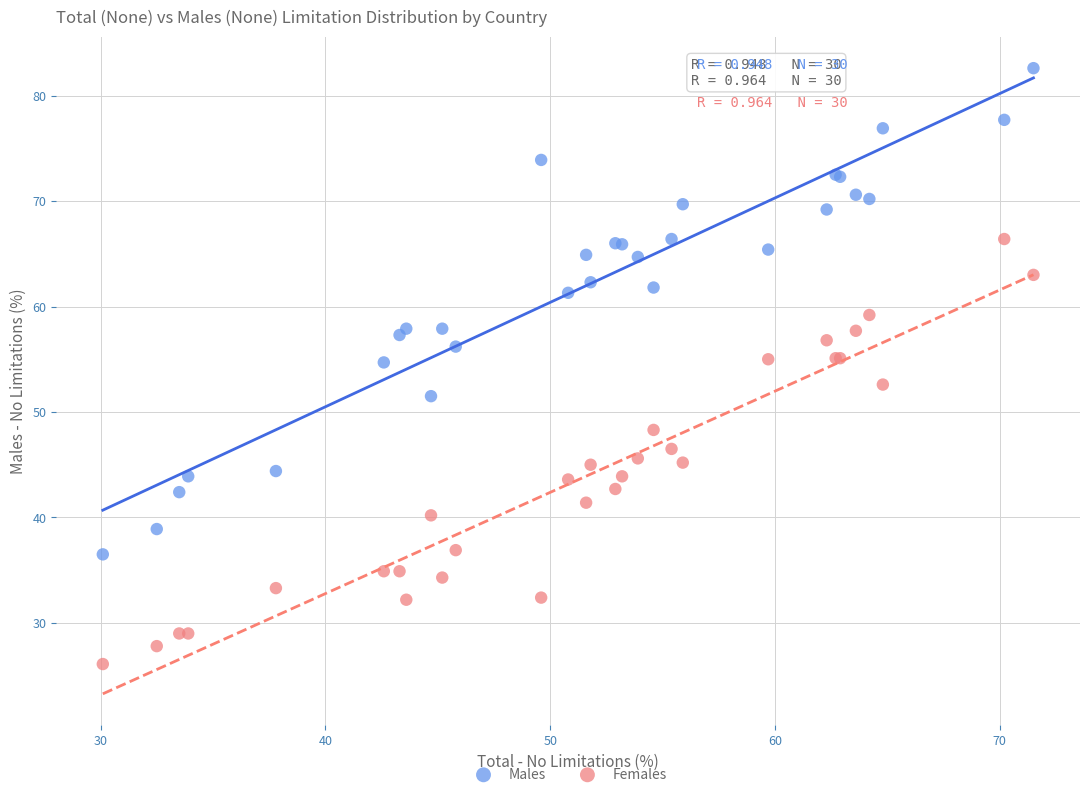

Which series contains the highest Y value?

Males